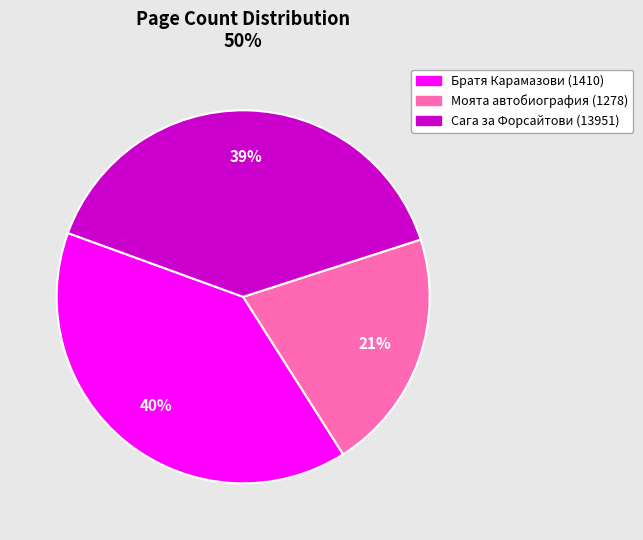

Is there any slice that represents more than half of the pie?

No